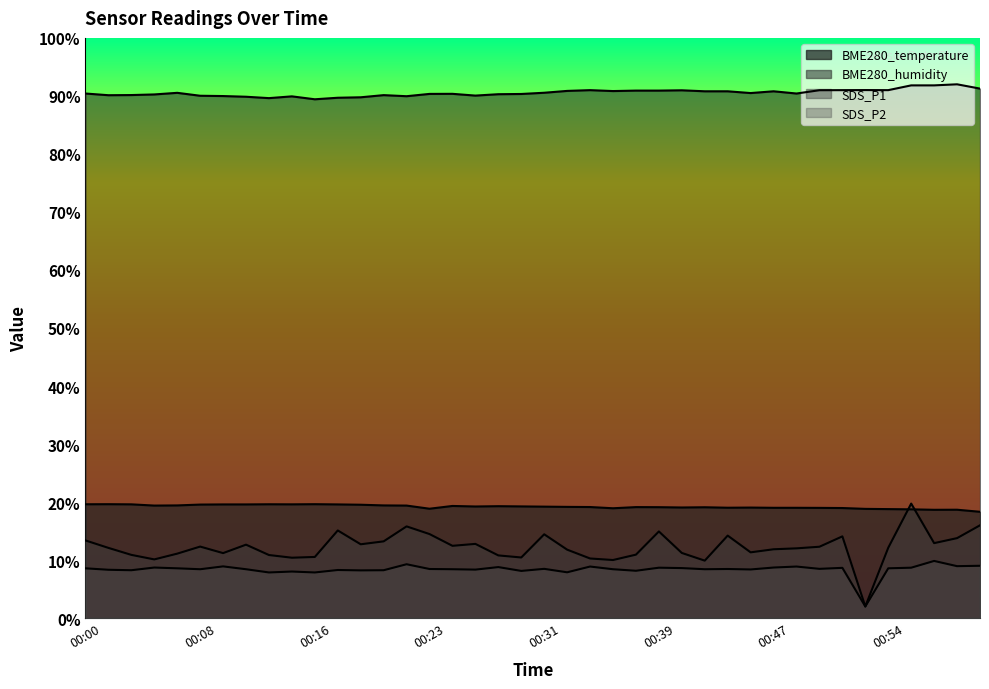

Reading right to left, transcribe all the data shown in this chart.

BME280_temperature: 01:01=18.3	00:59=18.7	00:57=18.7	00:56=18.7	00:54=18.8	00:53=18.8	00:51=19.0	00:50=19.0	00:48=19.0	00:47=19.0	00:45=19.0	00:43=19.0	00:42=19.1	00:40=19.1	00:39=19.1	00:37=19.1	00:36=18.9	00:34=19.1	00:33=19.2	00:31=19.2	00:30=19.2	00:28=19.3	00:27=19.2	00:25=19.3	00:23=18.8	00:22=19.4	00:20=19.4	00:19=19.5	00:17=19.6	00:16=19.6	00:14=19.6	00:13=19.6	00:11=19.6	00:10=19.6	00:08=19.6	00:07=19.4	00:05=19.4	00:04=19.6	00:02=19.6	00:00=19.6
BME280_humidity: 01:01=91.3	00:59=92.0	00:57=91.8	00:56=91.8	00:54=91.0	00:53=91.0	00:51=91.0	00:50=91.0	00:48=90.4	00:47=90.8	00:45=90.5	00:43=90.8	00:42=90.8	00:40=91.0	00:39=90.9	00:37=90.9	00:36=90.8	00:34=91.0	00:33=90.9	00:31=90.5	00:30=90.3	00:28=90.3	00:27=90.1	00:25=90.4	00:23=90.3	00:22=89.9	00:20=90.1	00:19=89.8	00:17=89.7	00:16=89.4	00:14=89.9	00:13=89.6	00:11=89.9	00:10=90.0	00:08=90.0	00:07=90.5	00:05=90.3	00:04=90.1	00:02=90.1	00:00=90.4
SDS_P1: 01:01=16.0	00:59=13.8	00:57=12.9	00:56=19.7	00:54=12.1	00:53=2.0	00:51=14.1	00:50=12.3	00:48=12.0	00:47=11.9	00:45=11.3	00:43=14.2	00:42=9.9	00:40=11.2	00:39=14.9	00:37=10.9	00:36=10.0	00:34=10.3	00:33=11.8	00:31=14.4	00:30=10.4	00:28=10.8	00:27=12.8	00:25=12.5	00:23=14.5	00:22=15.8	00:20=13.2	00:19=12.7	00:17=15.1	00:16=10.5	00:14=10.4	00:13=10.9	00:11=12.7	00:10=11.2	00:08=12.3	00:07=11.1	00:05=10.1	00:04=10.9	00:02=12.1	00:00=13.4
SDS_P2: 01:01=9.0	00:59=8.9	00:57=9.8	00:56=8.7	00:54=8.6	00:53=2.0	00:51=8.7	00:50=8.5	00:48=8.9	00:47=8.7	00:45=8.4	00:43=8.5	00:42=8.4	00:40=8.6	00:39=8.7	00:37=8.2	00:36=8.4	00:34=8.9	00:33=7.9	00:31=8.5	00:30=8.1	00:28=8.8	00:27=8.4	00:25=8.4	00:23=8.5	00:22=9.3	00:20=8.2	00:19=8.2	00:17=8.3	00:16=7.9	00:14=8.0	00:13=7.9	00:11=8.4	00:10=8.9	00:08=8.4	00:07=8.6	00:05=8.7	00:04=8.2	00:02=8.3	00:00=8.6